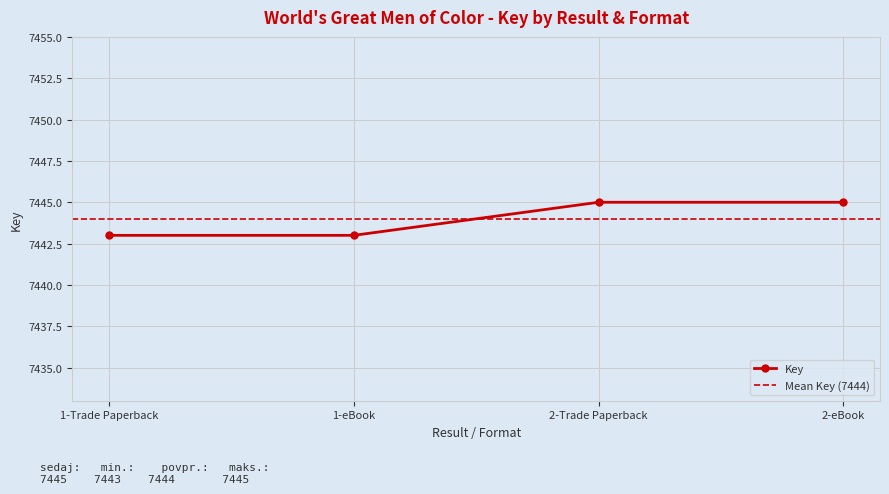

Rank the categories by value from lowest to highest.

1-Trade Paperback, 1-eBook, 2-Trade Paperback, 2-eBook